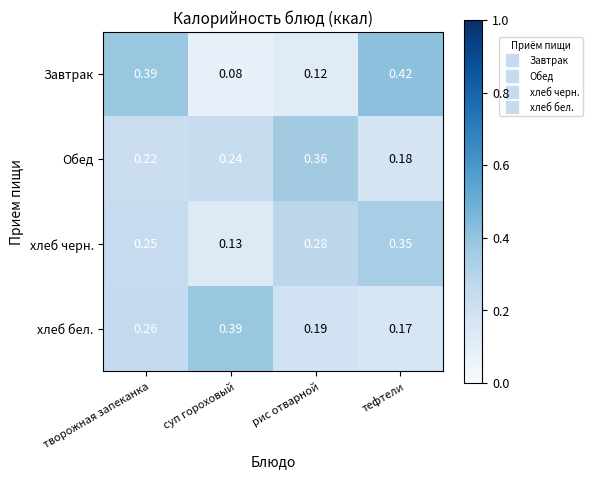

Is the value of хлеб бел. at тефтели greater than the value of хлеб черн. at тефтели?

No